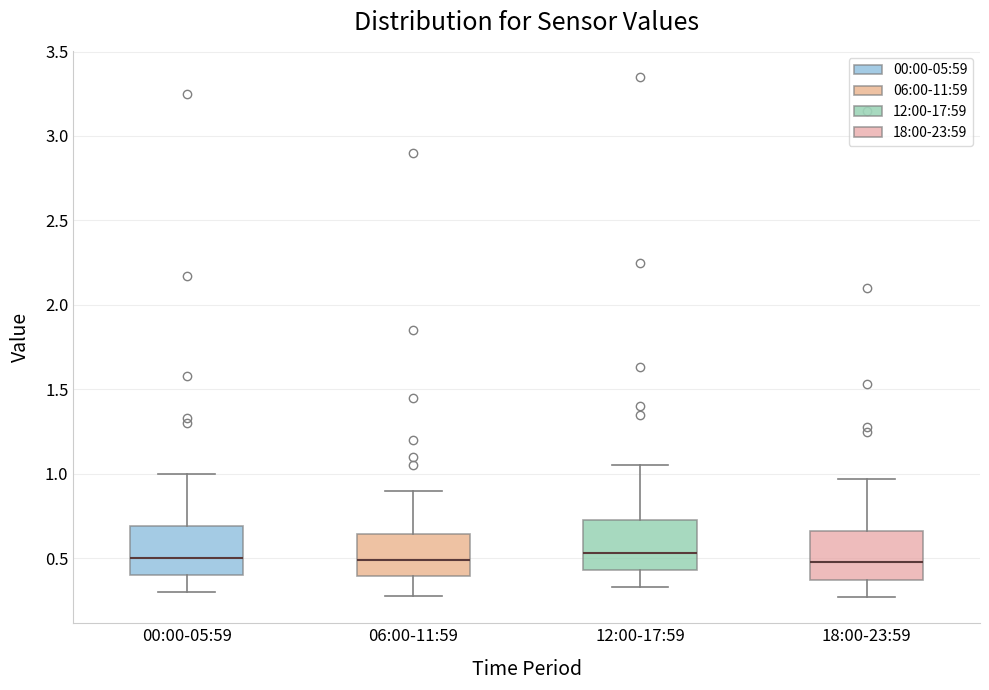

Reading left to right, read every box against the y-axis: the position of its median line, the range the box covers, and the ends of its whiskers. The values are not printed on the chart, so give them approximately, as read against the axis.

00:00-05:59: median 0.50, box 0.40 to 0.70, whiskers 0.30 to 1.00
06:00-11:59: median 0.50, box 0.40 to 0.65, whiskers 0.30 to 0.90
12:00-17:59: median 0.55, box 0.45 to 0.75, whiskers 0.35 to 1.05
18:00-23:59: median 0.50, box 0.35 to 0.65, whiskers 0.25 to 0.95